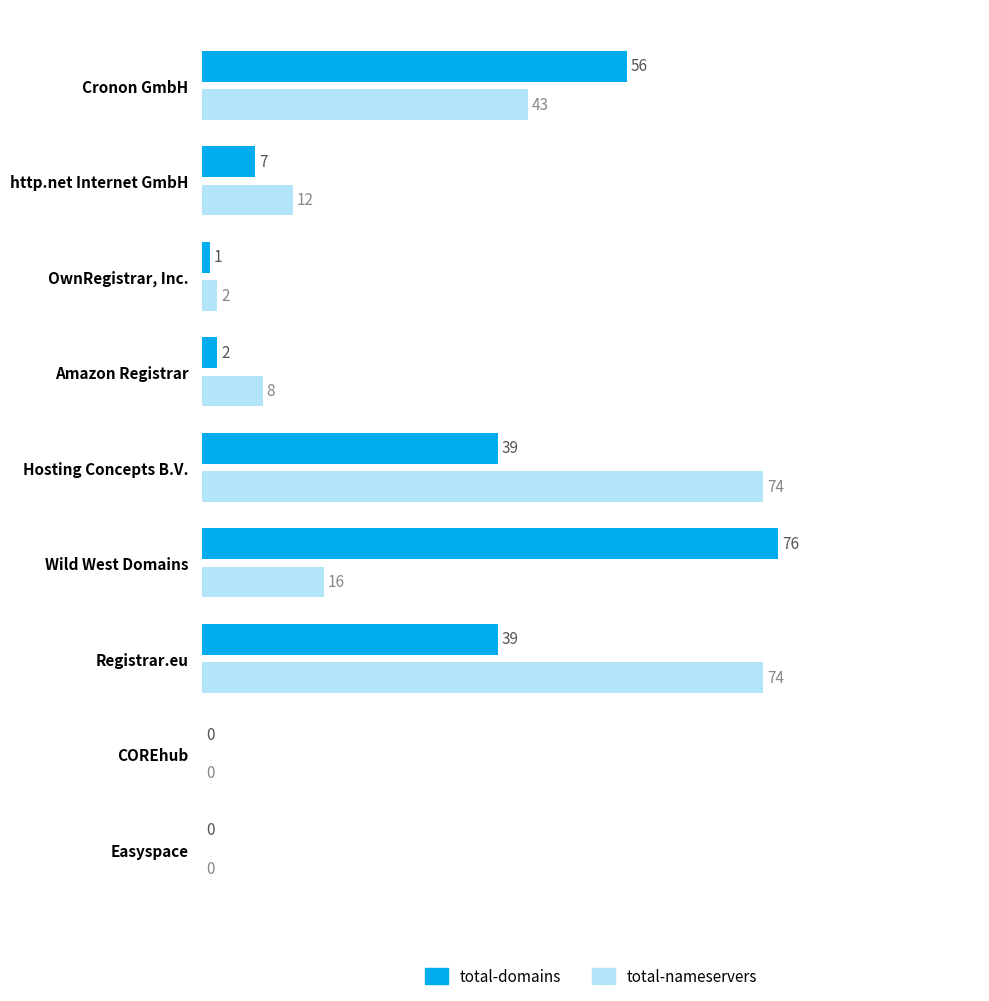

What is the total value across all series at http.net Internet GmbH?

19